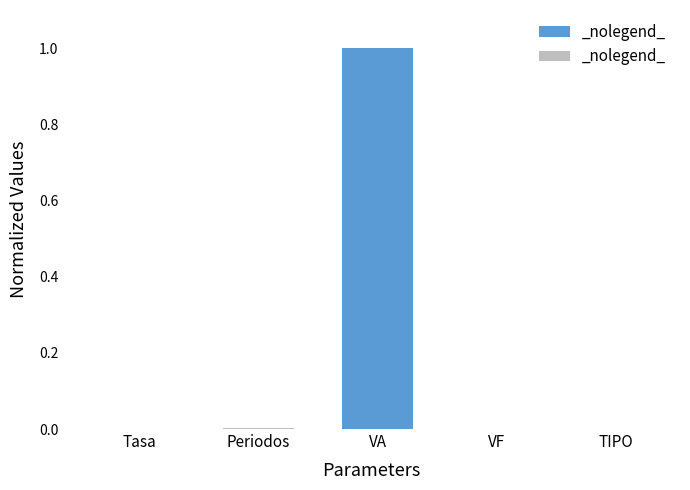

Rank the categories by value from highest to lowest.

VA, Periodos, Tasa, VF, TIPO